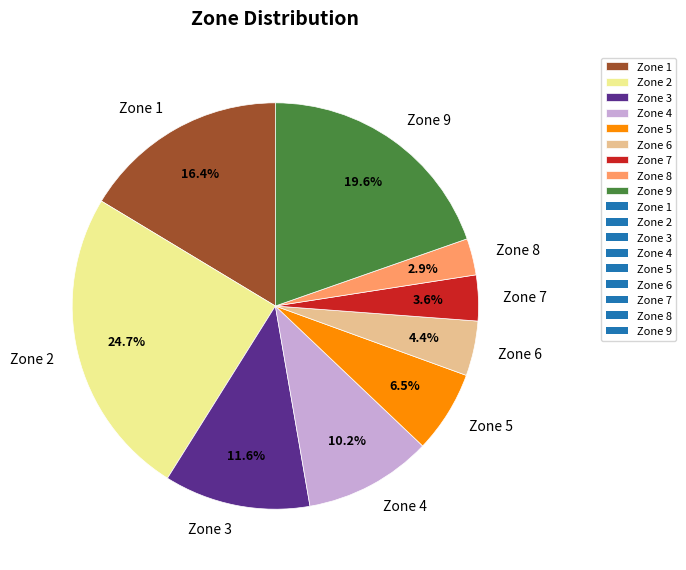

Count the number of slices in the pie.

9